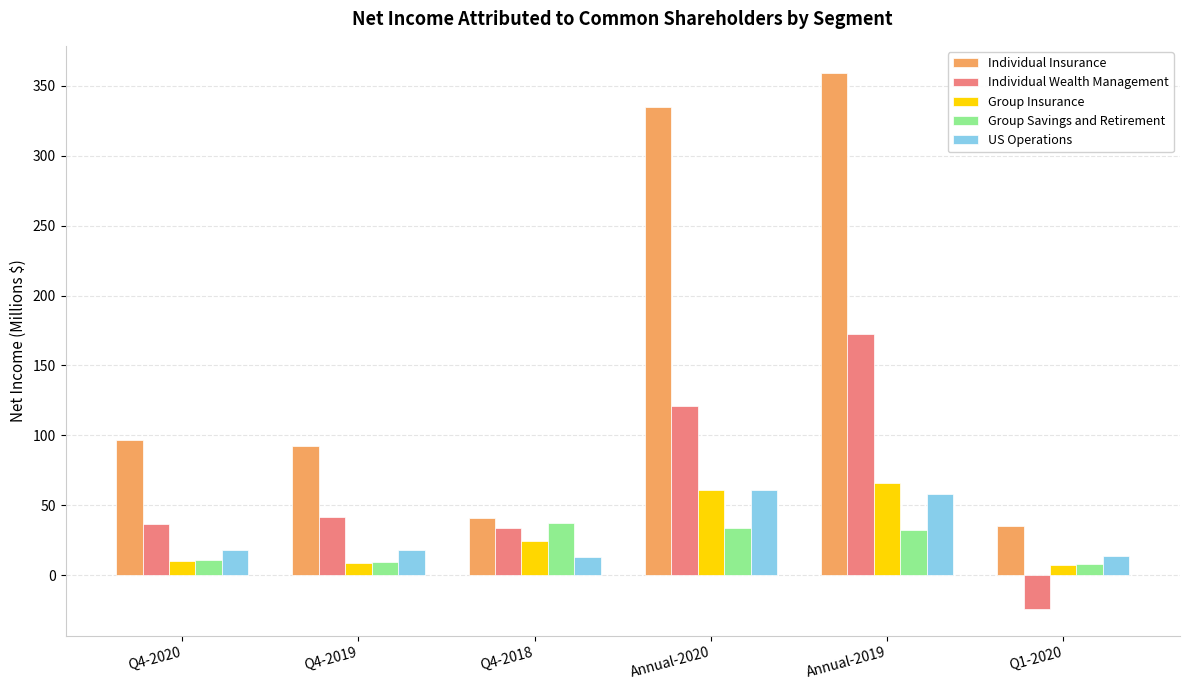

What is the spread (max minus min) of values at Annual-2019?

327.5